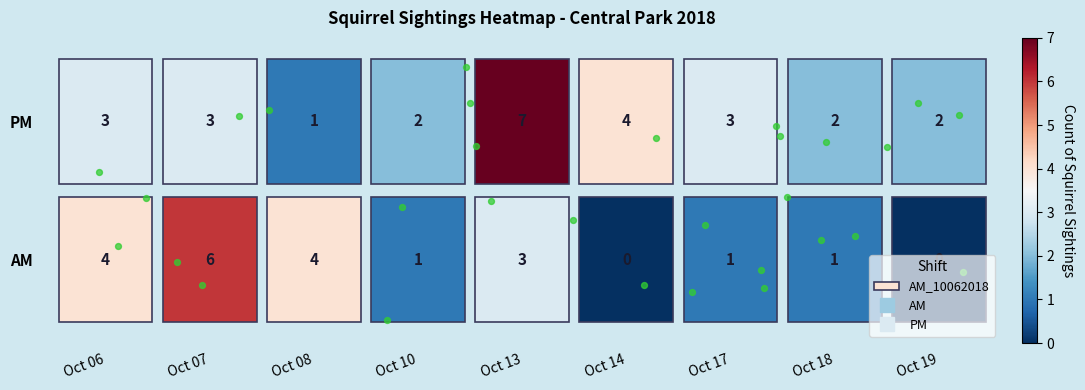

Is it true that PM equals 3 at 10172018?

True